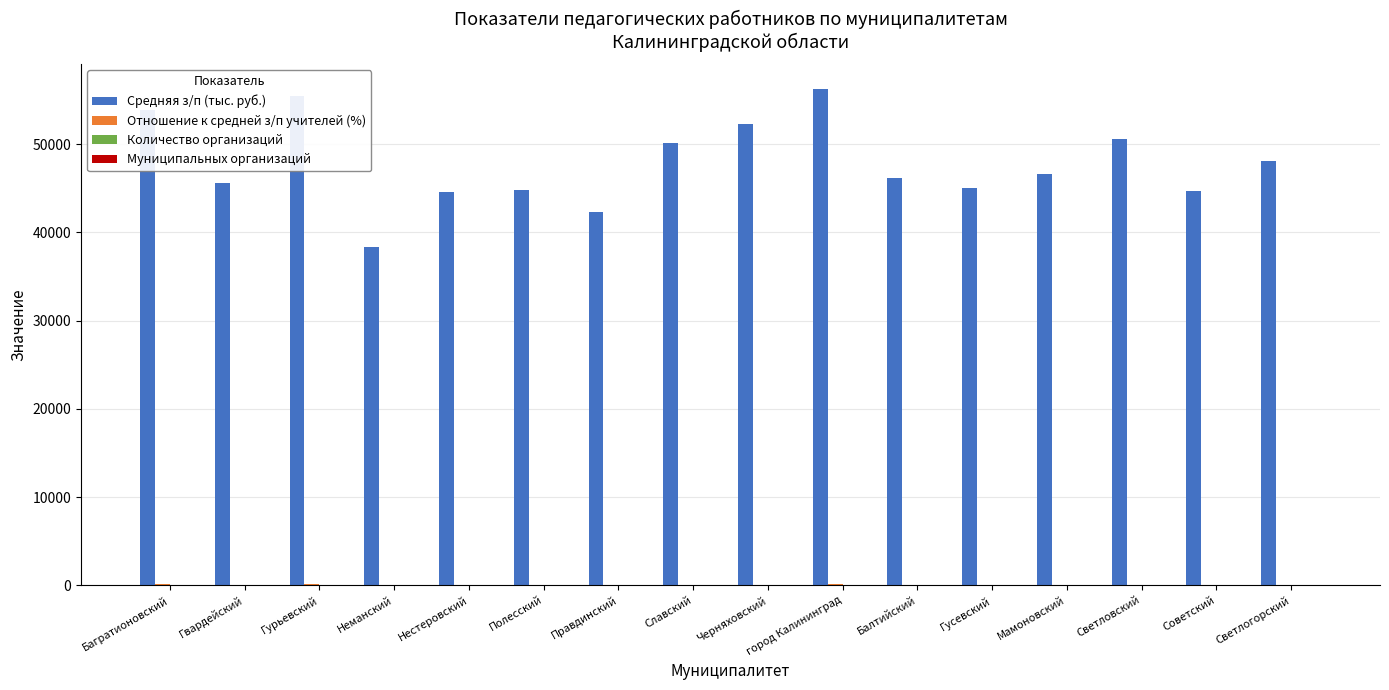

True or false: Средняя з/п (тыс. руб.) has a value of 67897.7 at Полесский.

False